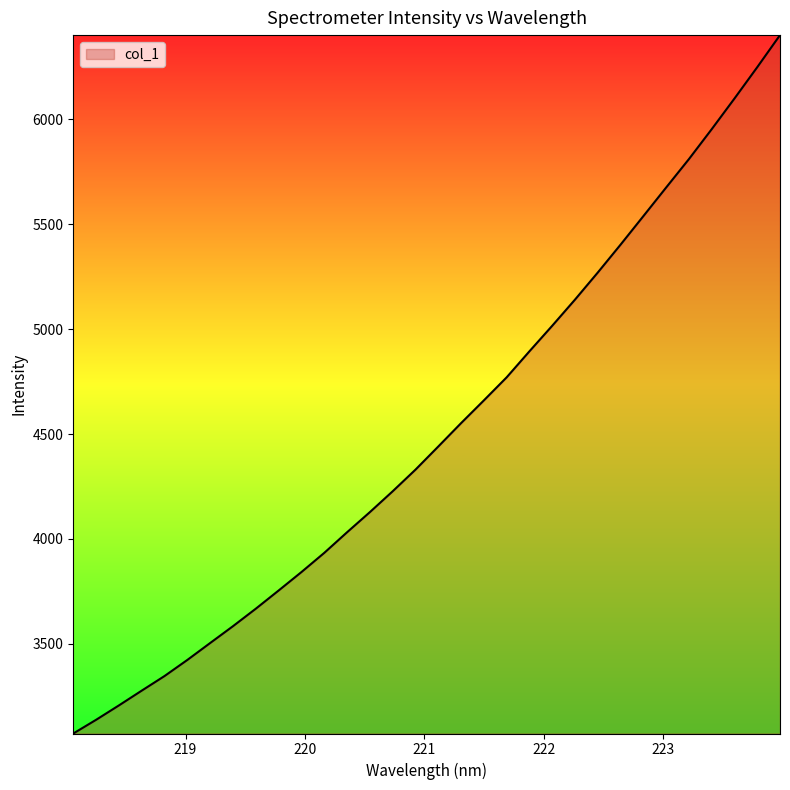

How many values exceed 4440?

16